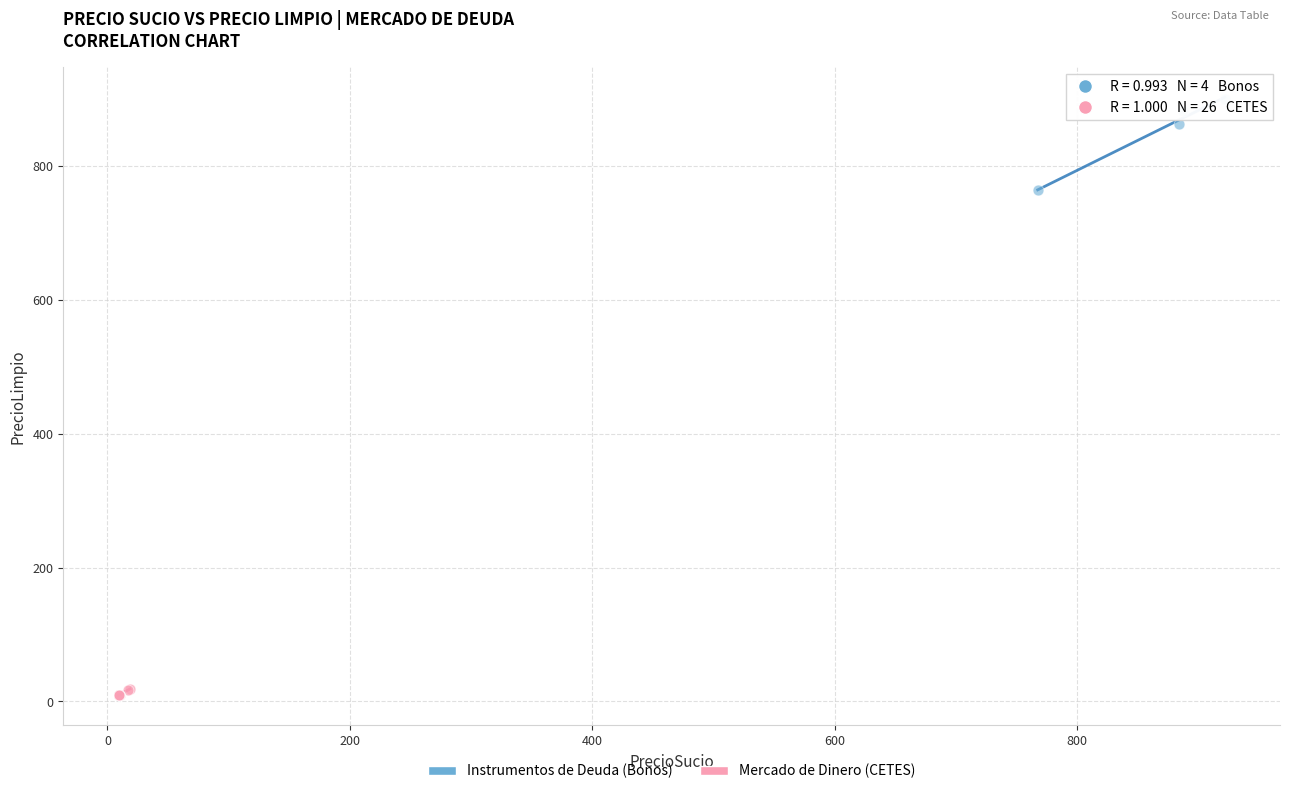

Which series contains the highest Y value?

Instrumentos de Deuda (Bonos)